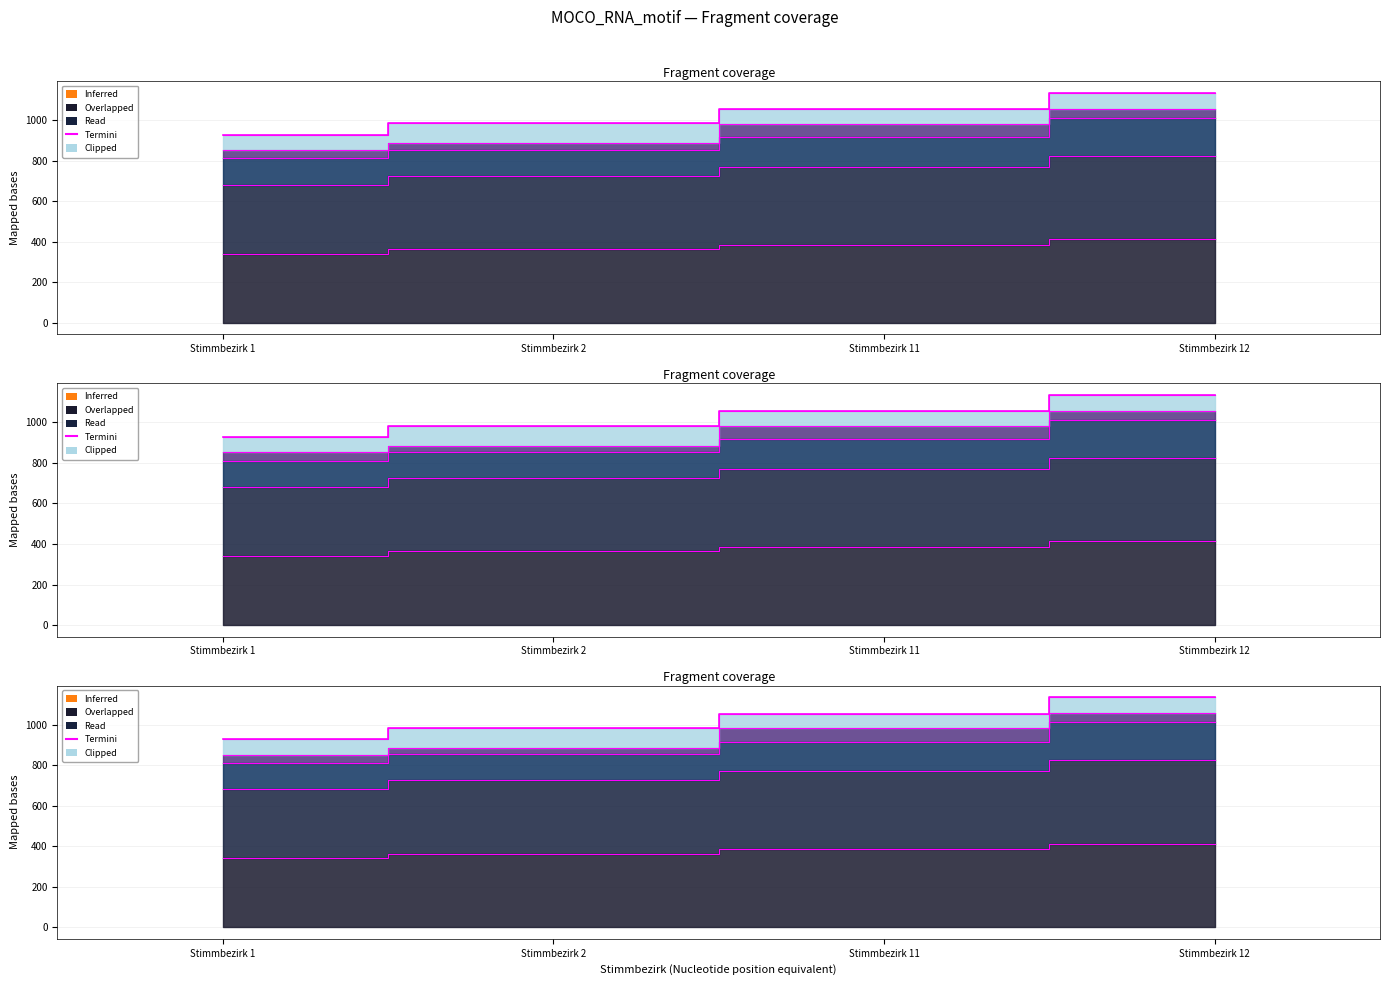

Does the chart display data point markers on the line(s)?

No